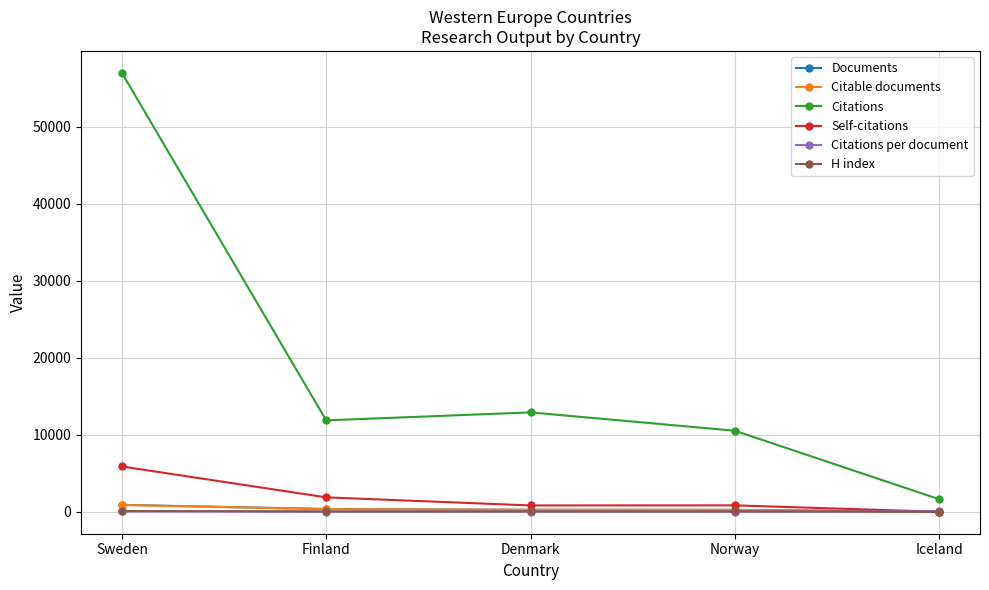

What is the maximum value shown in the chart?

56984.0